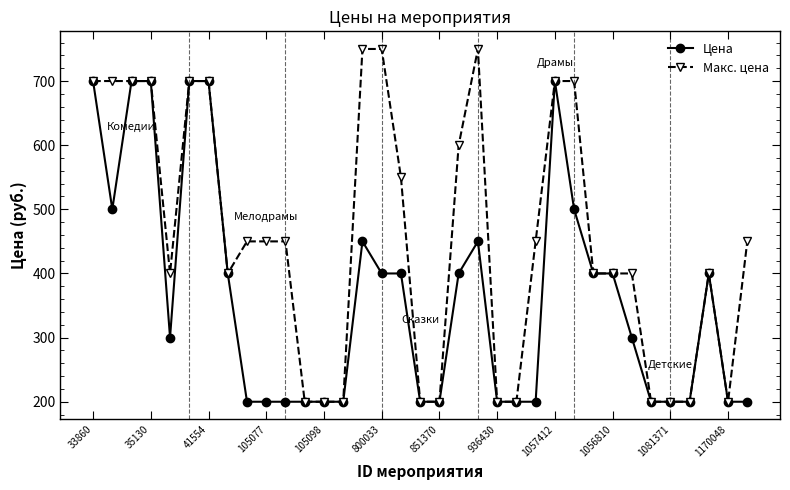

True or false: Цена has more than 0 interior local peaks.

True